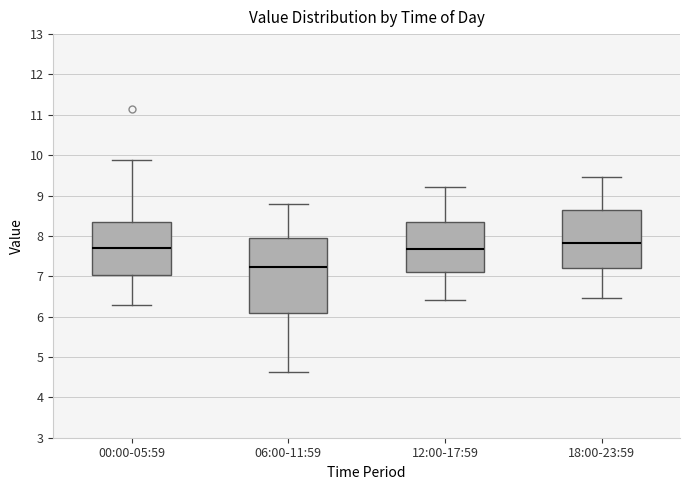

Which box is the tallest, from its lower edge to its upper edge?

06:00-11:59